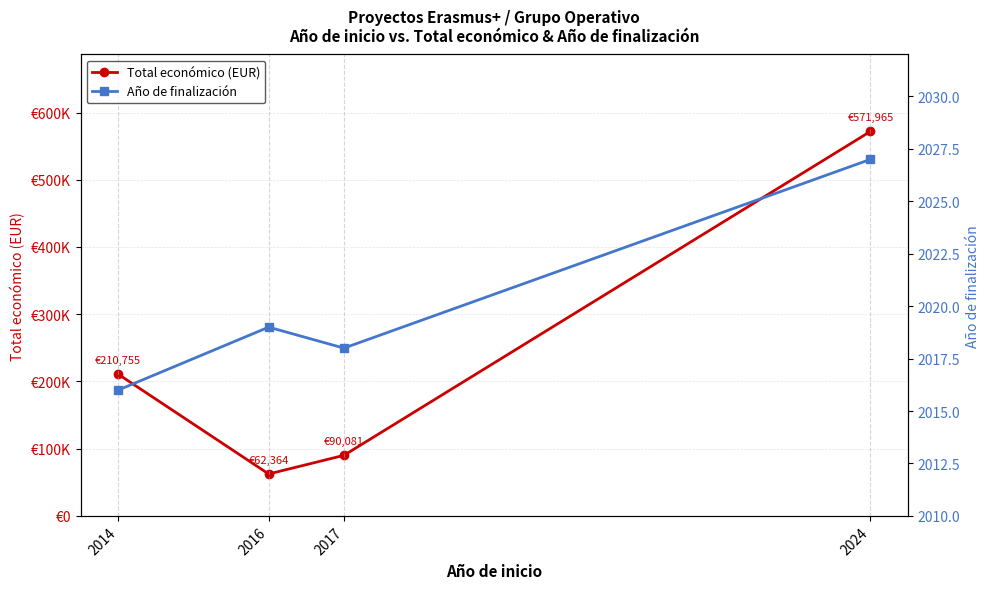

Reading right to left, list all the values displayed in this chart.

Total económico (EUR): 2024=571965	2017=90081	2016=62364	2014=210755
Año de finalización: 2024=2027	2017=2018	2016=2019	2014=2016